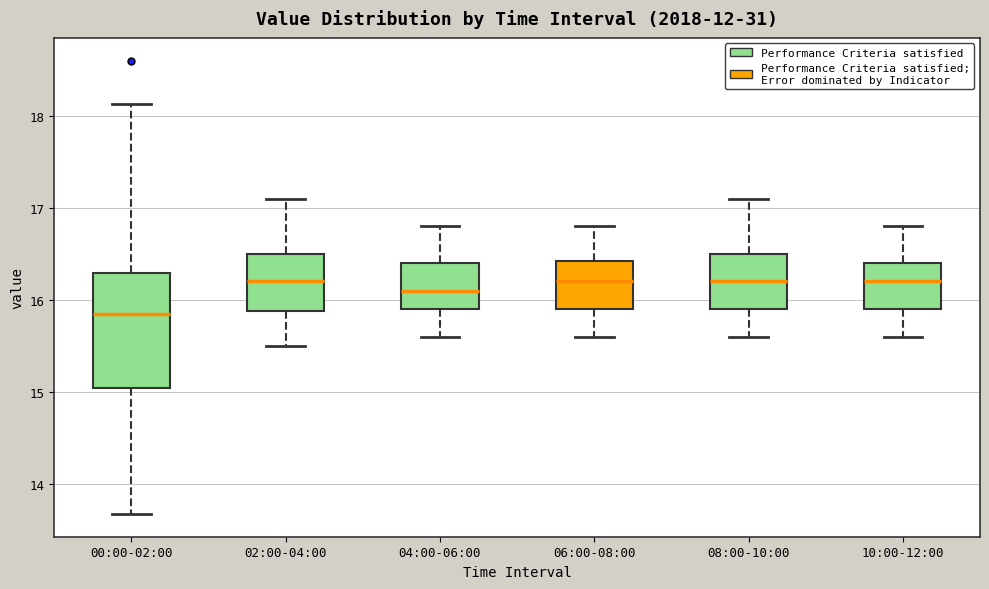

Where does the upper whisker of the box for 02:00-04:00 end on the y-axis? The values are not printed on the chart, so give them approximately, as read against the axis.

17.1